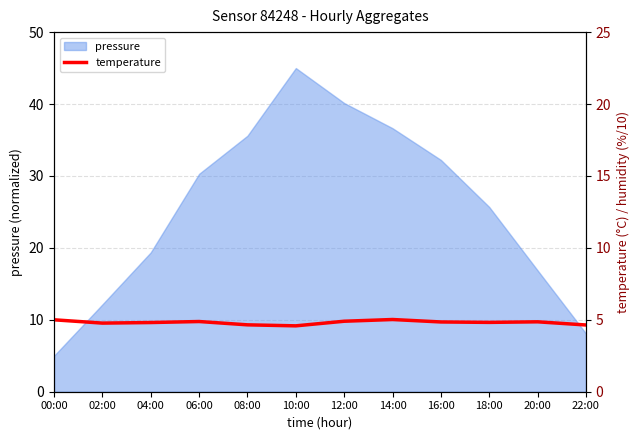

The value of pressure at 16:00 is 47.4. True or false?

False